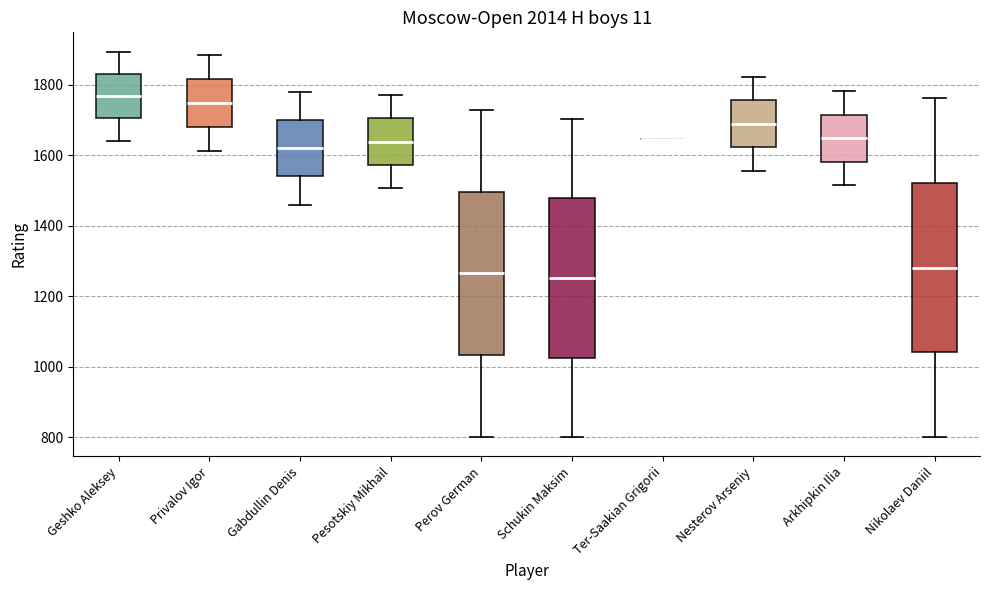

Where does the lower whisker of the box for Pesotskiy Mikhail end on the y-axis? The values are not printed on the chart, so give them approximately, as read against the axis.

1500